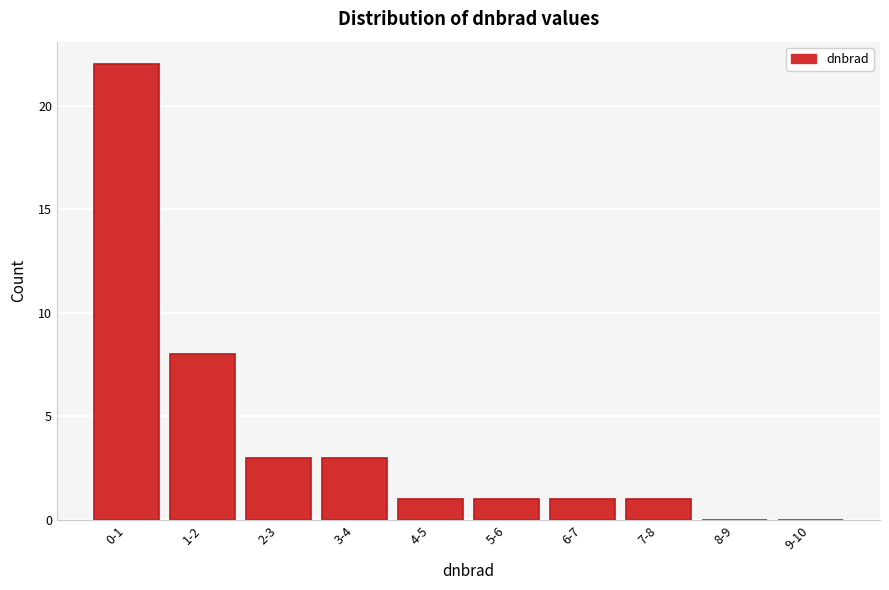

Reading right to left, transcribe all the data shown in this chart.

9-10=0	8-9=0	7-8=1	6-7=1	5-6=1	4-5=1	3-4=3	2-3=3	1-2=8	0-1=22